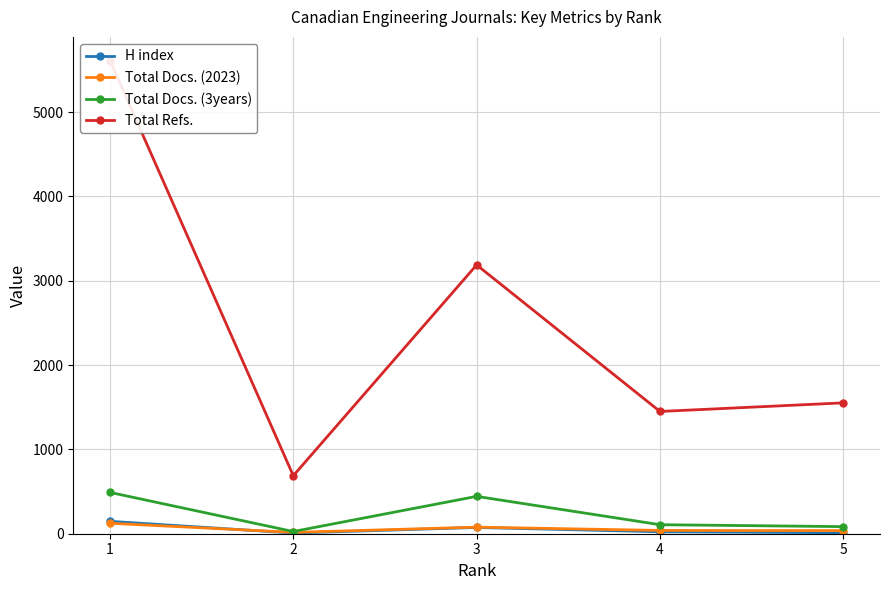

Is the value of Total Docs. (3years) at 3 greater than the value of Total Docs. (2023) at 4?

Yes